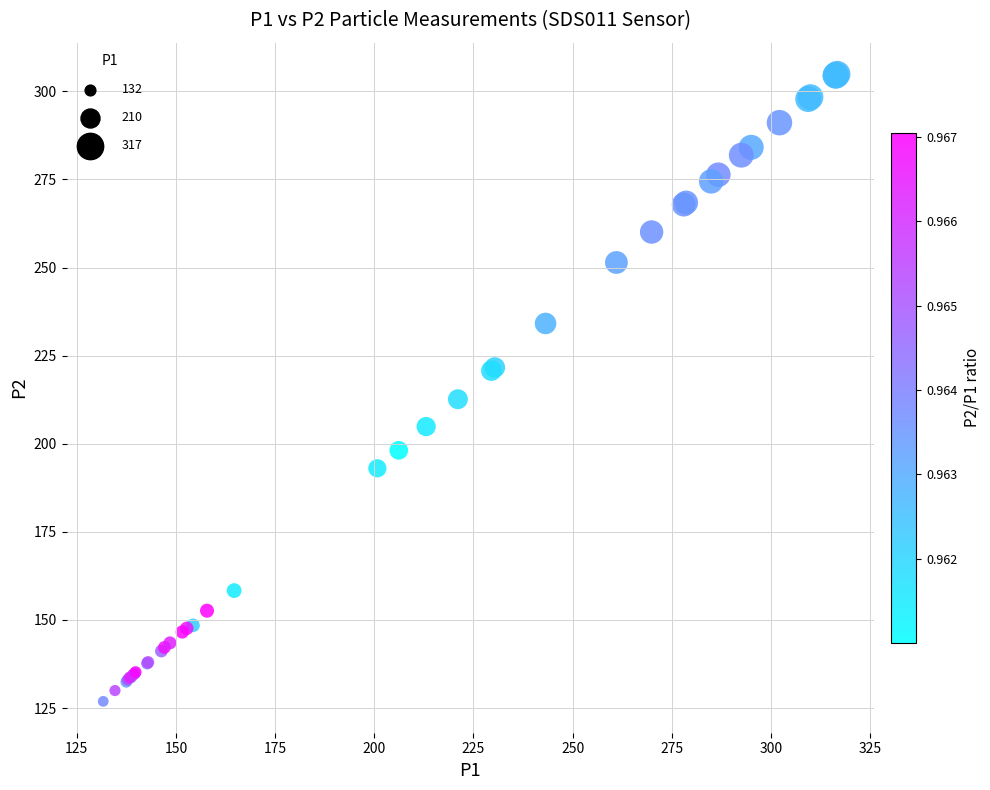

What Y value in the scatter plot is closest to 215?

212.6